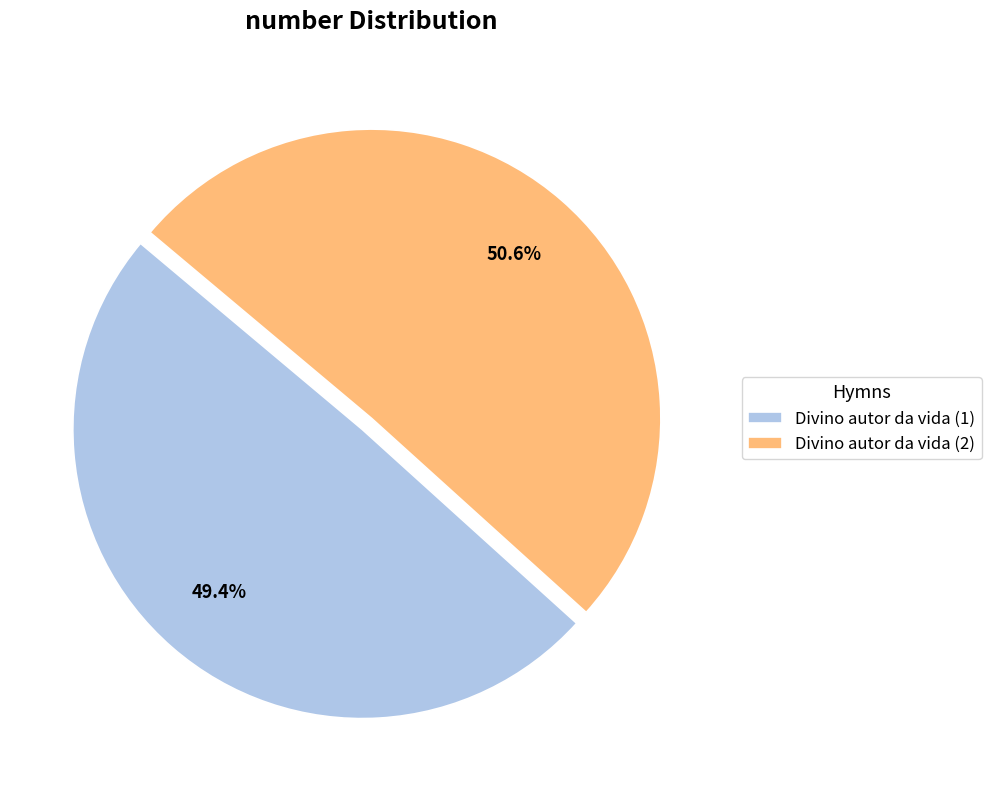

Which has a higher value, Divino autor da vida (1) or Divino autor da vida (2)?

Divino autor da vida (2)